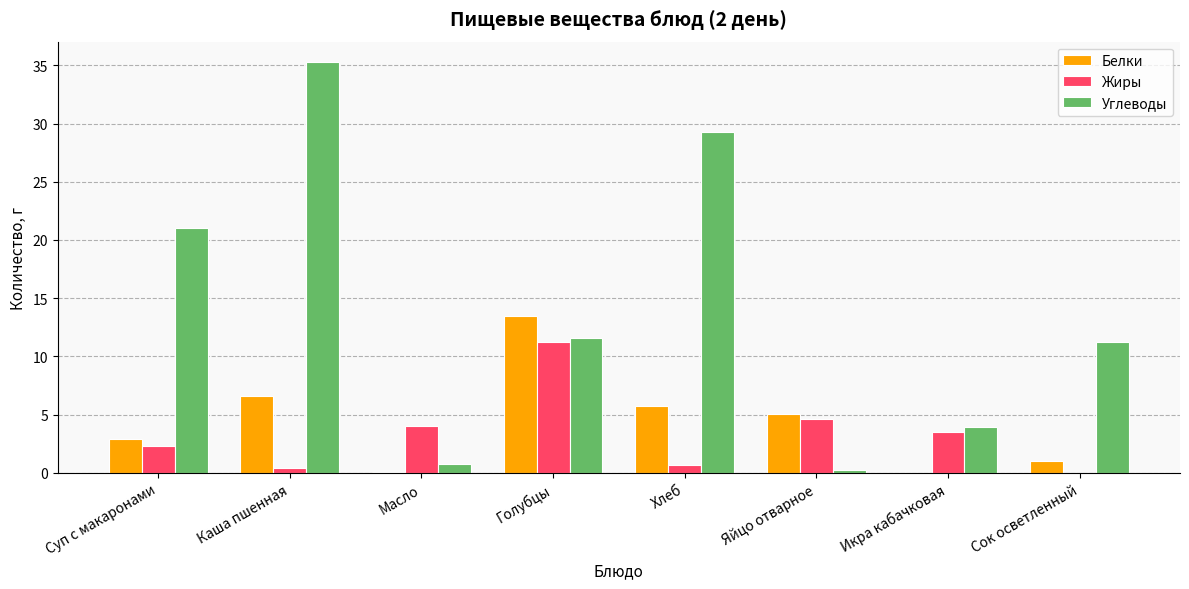

What is the sum of all Белки values?

34.9